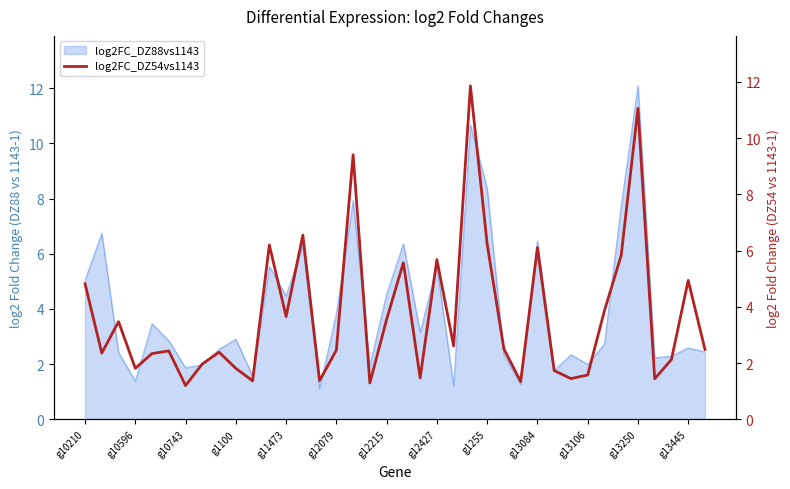

How many interior local valleys (lower than both neighbors) does the data have?

12